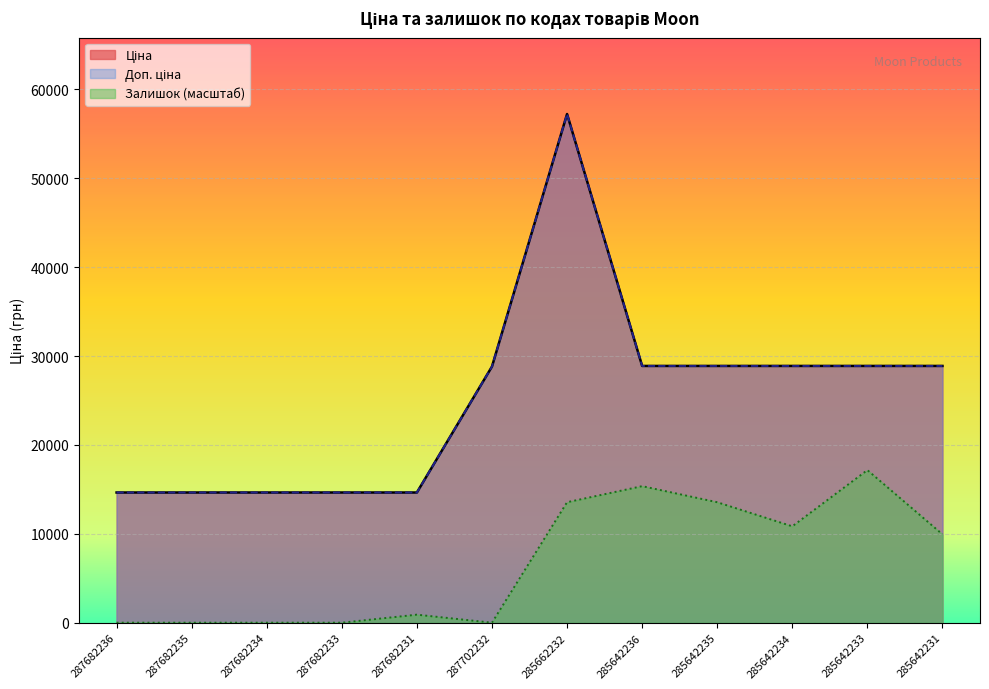

Reading right to left, transcribe all the data shown in this chart.

Ціна: 285642231=28890.3	285642233=28890.3	285642234=28890.3	285642235=28890.3	285642236=28890.3	285662232=57235.5	287702232=28821.8	287682231=14649.6	287682233=14649.6	287682234=14649.6	287682235=14649.6	287682236=14649.6
Доп. ціна: 285642231=28890.3	285642233=28890.3	285642234=28890.3	285642235=28890.3	285642236=28890.3	285662232=57235.5	287702232=28821.8	287682231=14649.6	287682233=14649.6	287682234=14649.6	287682235=14649.6	287682236=14649.6
Залишок: 285642231=9940.9	285642233=17170.6	285642234=10844.6	285642235=13555.8	285642236=15363.2	285662232=13555.8	287702232=0.0	287682231=903.7	287682233=0.0	287682234=0.0	287682235=0.0	287682236=0.0